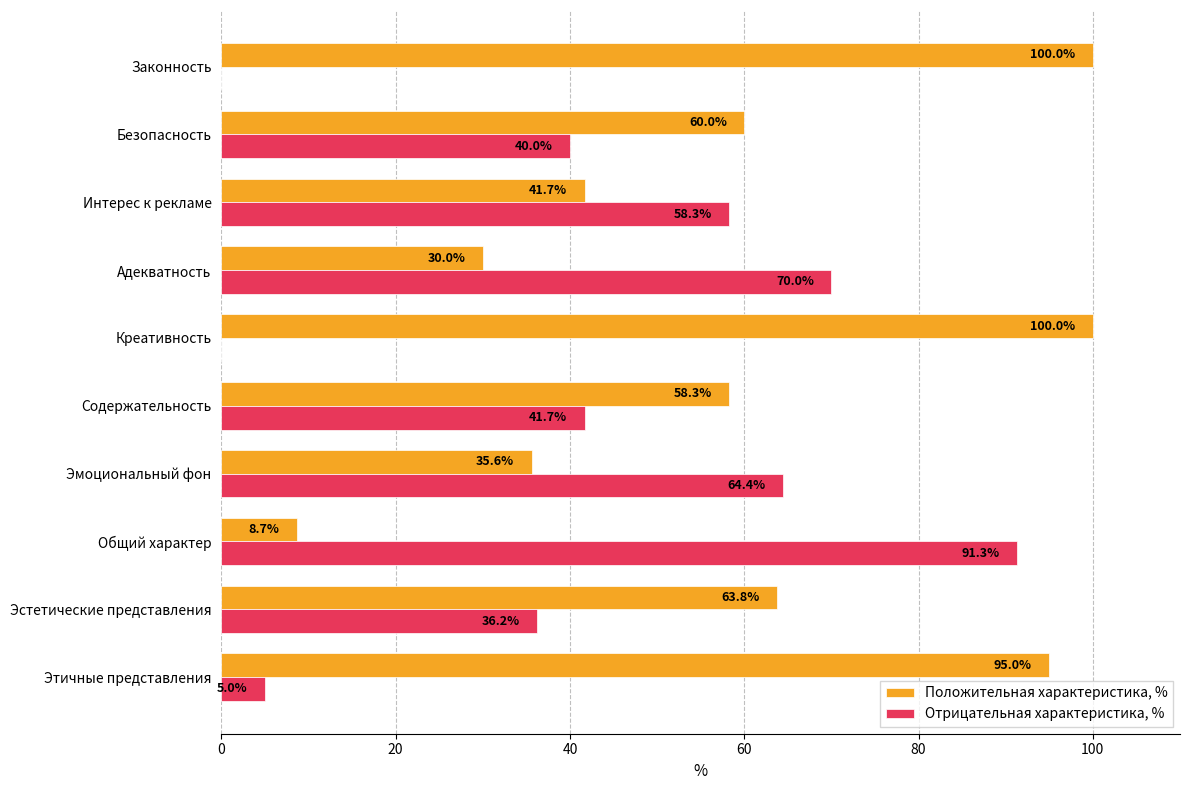

At which label does Отрицательная характеристика, % reach its peak?

Общий характер